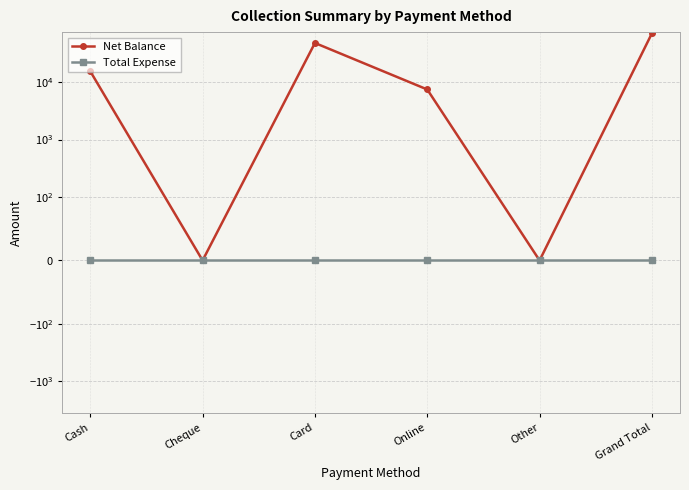

Rank the series by their average value, from highest to lowest.

Net Balance, Total Expense